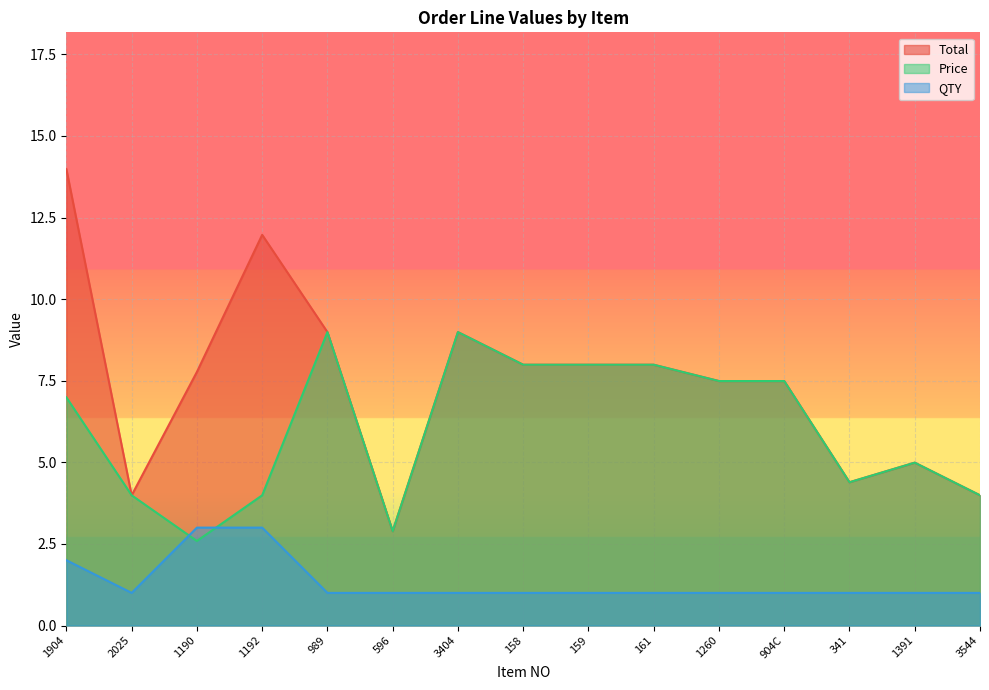

At which category is the sum across all series the highest?

1904